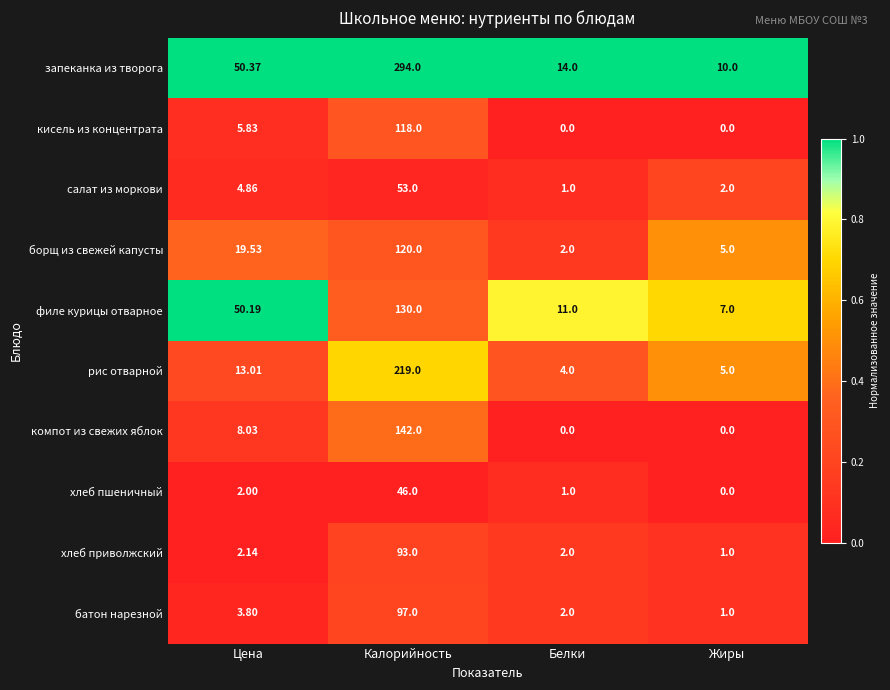

Which series has the largest total across all categories?

запеканка из творога